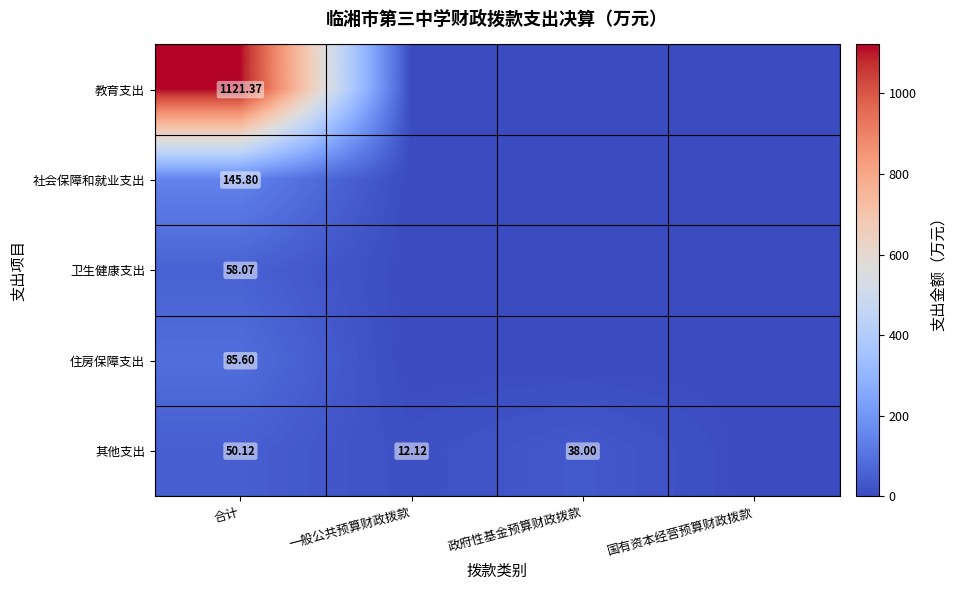

Count the number of categories in the chart.

4